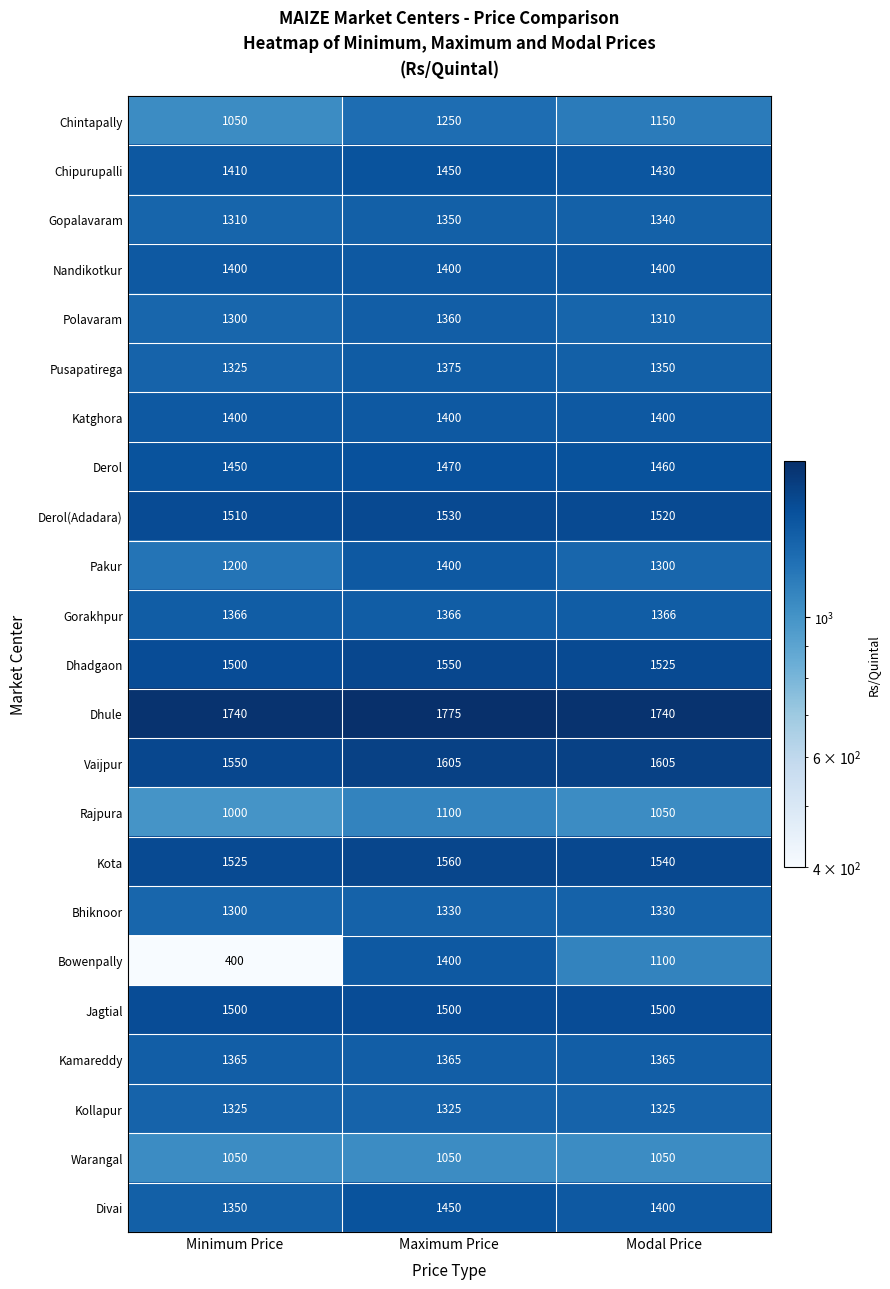

At which category does the chart reach its minimum across all series?

Minimum Price